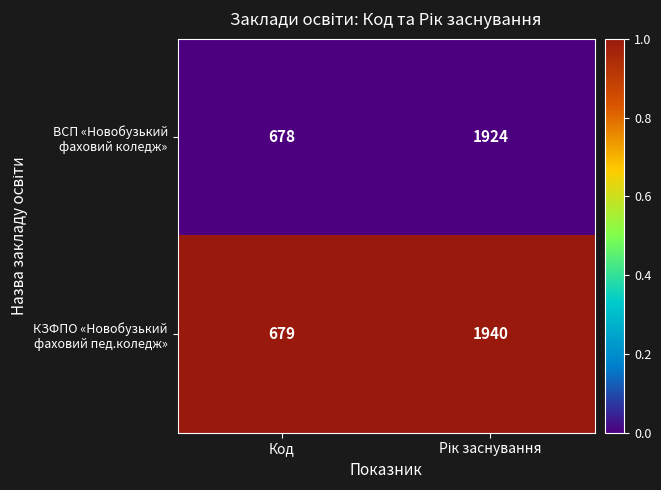

What is the minimum value shown in the chart?

678